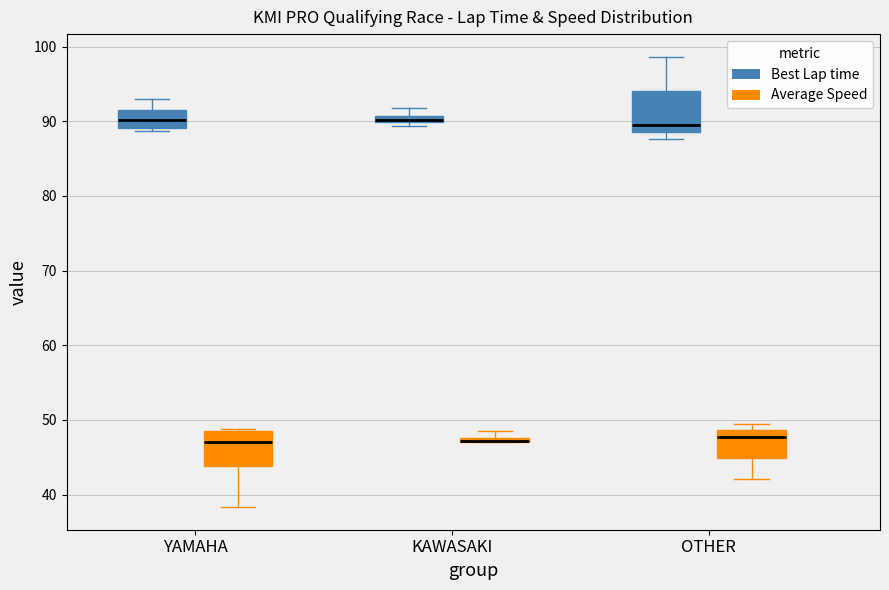

Where is the lower edge of the box for YAMAHA (Best Lap time) on the y-axis? The values are not printed on the chart, so give them approximately, as read against the axis.

89